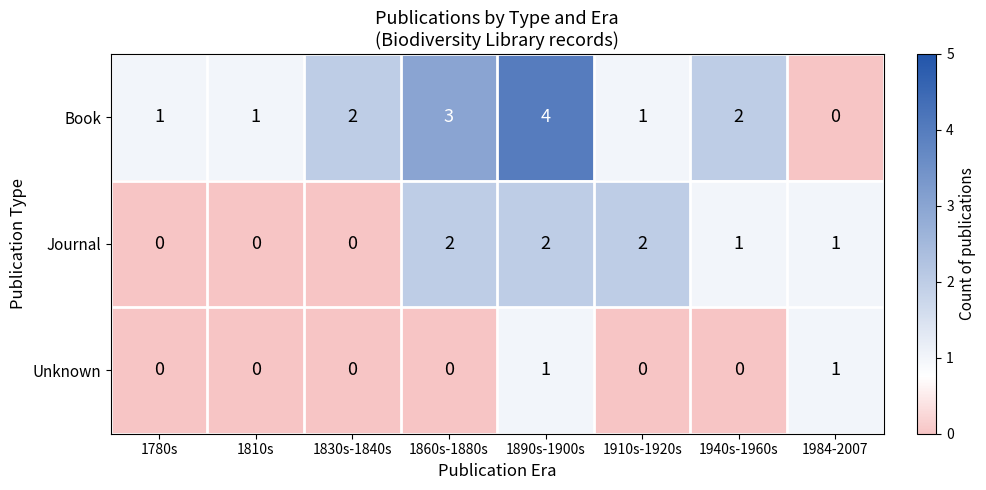

How many positive values does the Unknown series have?

2